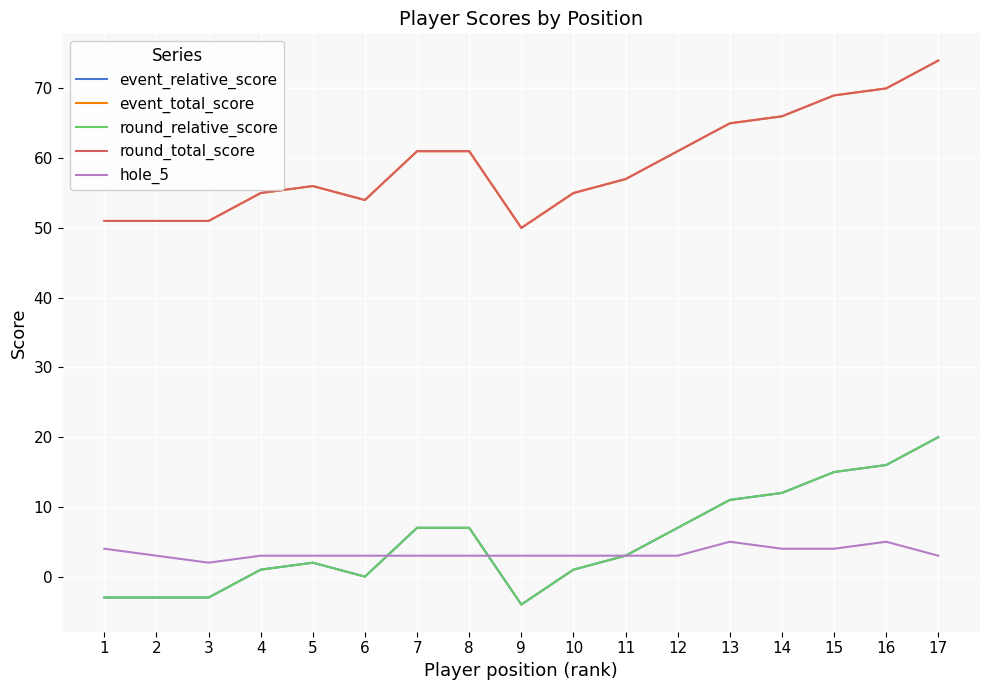

At which category is the sum across all series the highest?

17